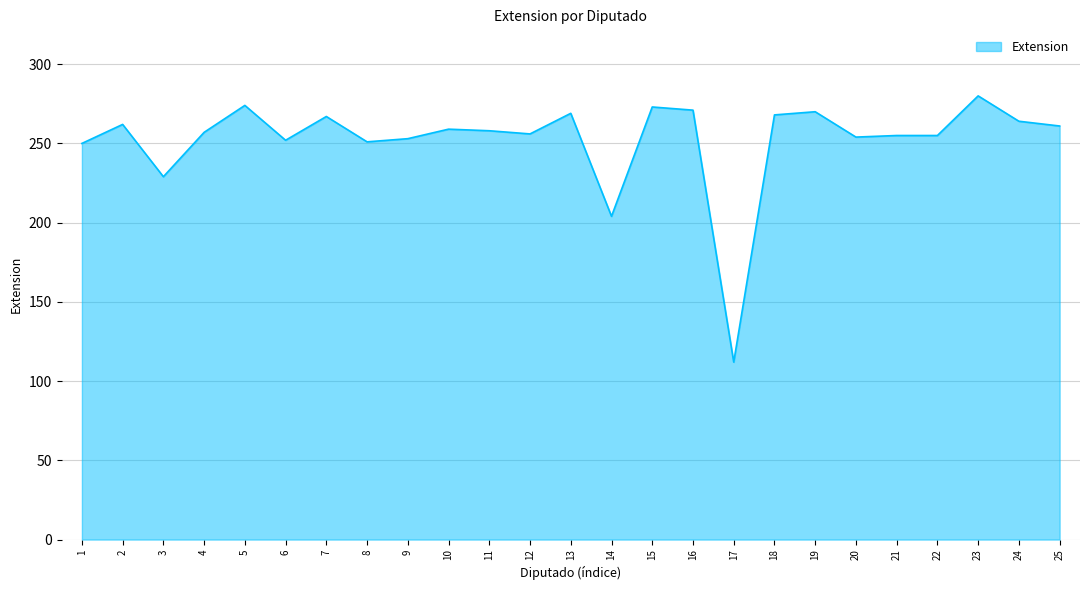

What is the greatest value displayed?

280